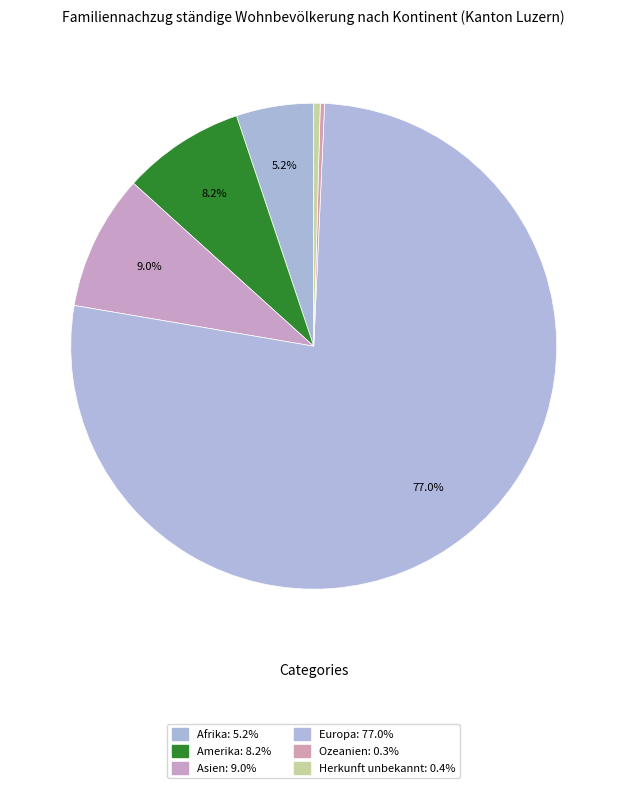

Rank the categories by value from lowest to highest.

Ozeanien, Herkunft unbekannt, Afrika, Amerika, Asien, Europa